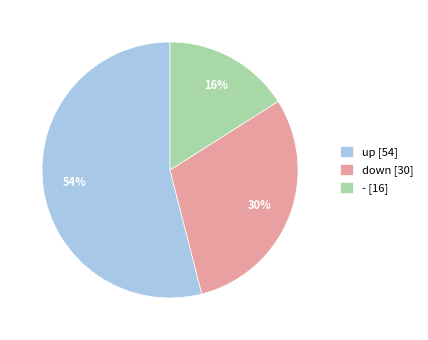

Do down [30] and - [16] together represent more than half of the pie?

No